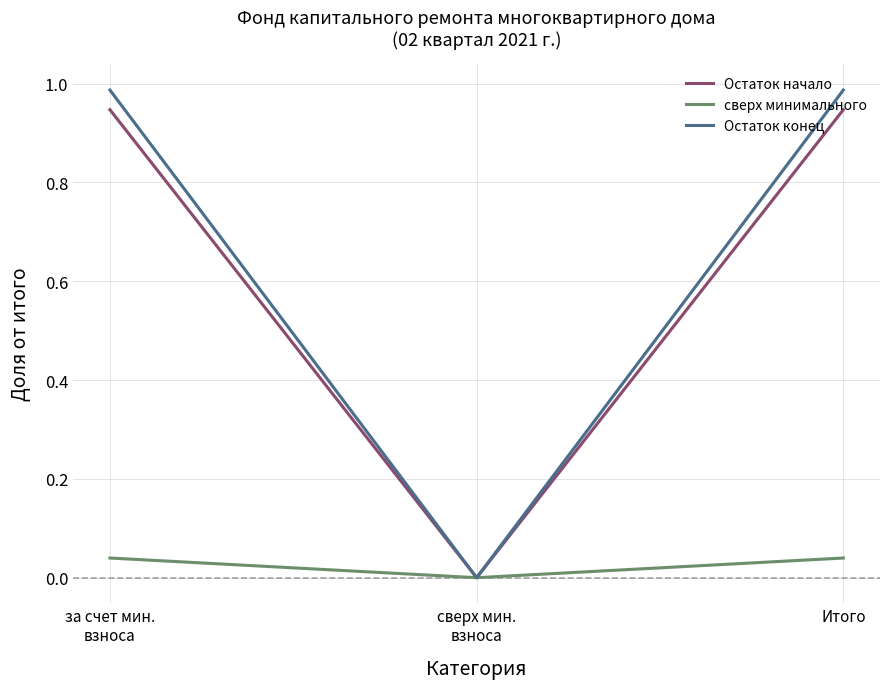

True or false: Остаток конец has a value of 0.3 at сверх мин.
взноса.

False